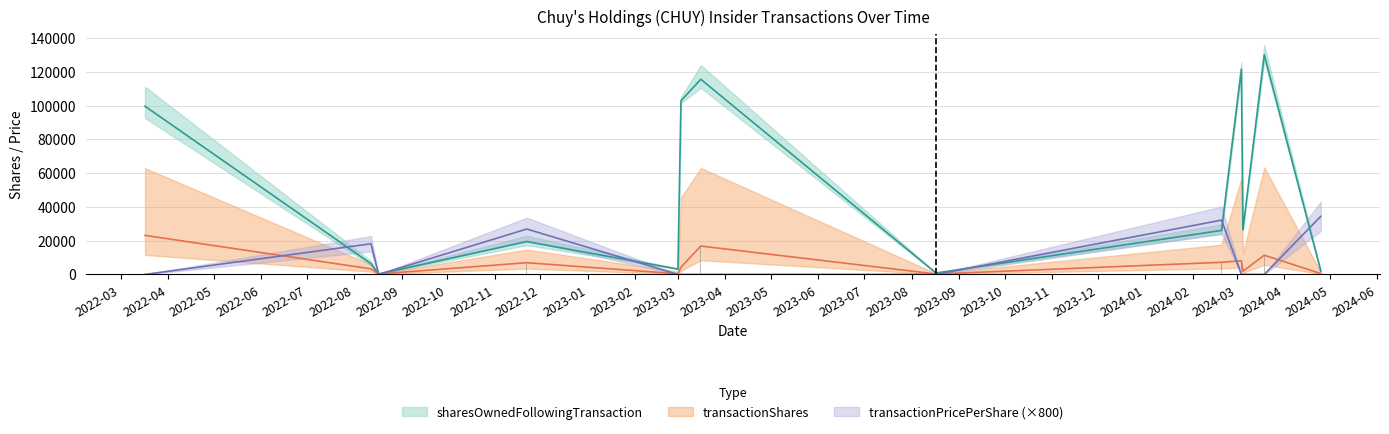

What are all the series names shown in the legend?

sharesOwnedFollowingTransaction, transactionShares, transactionPricePerShare